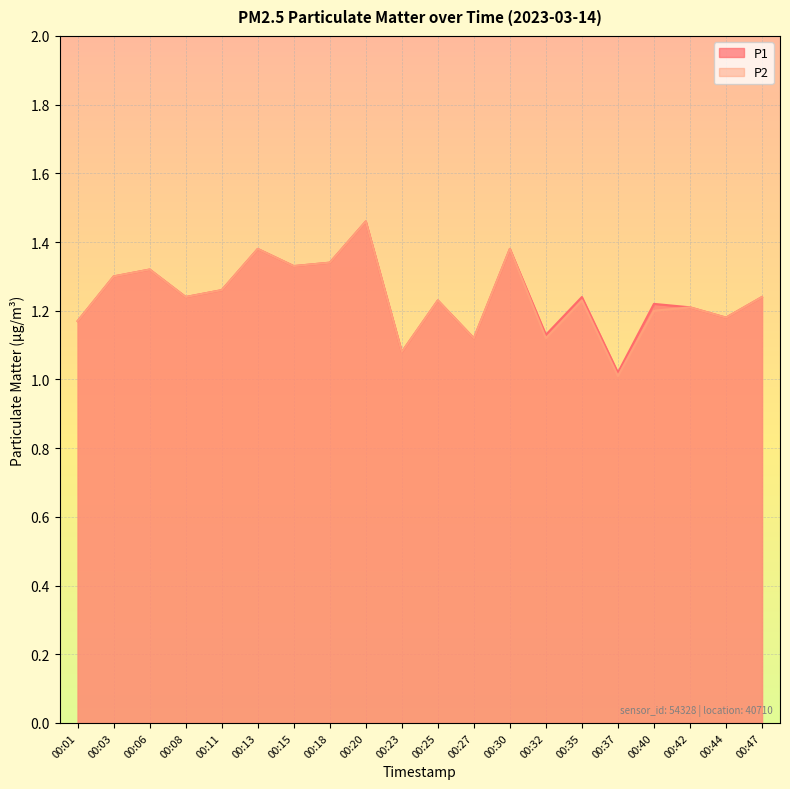

Where is P1 nearest to the value 1?

00:37